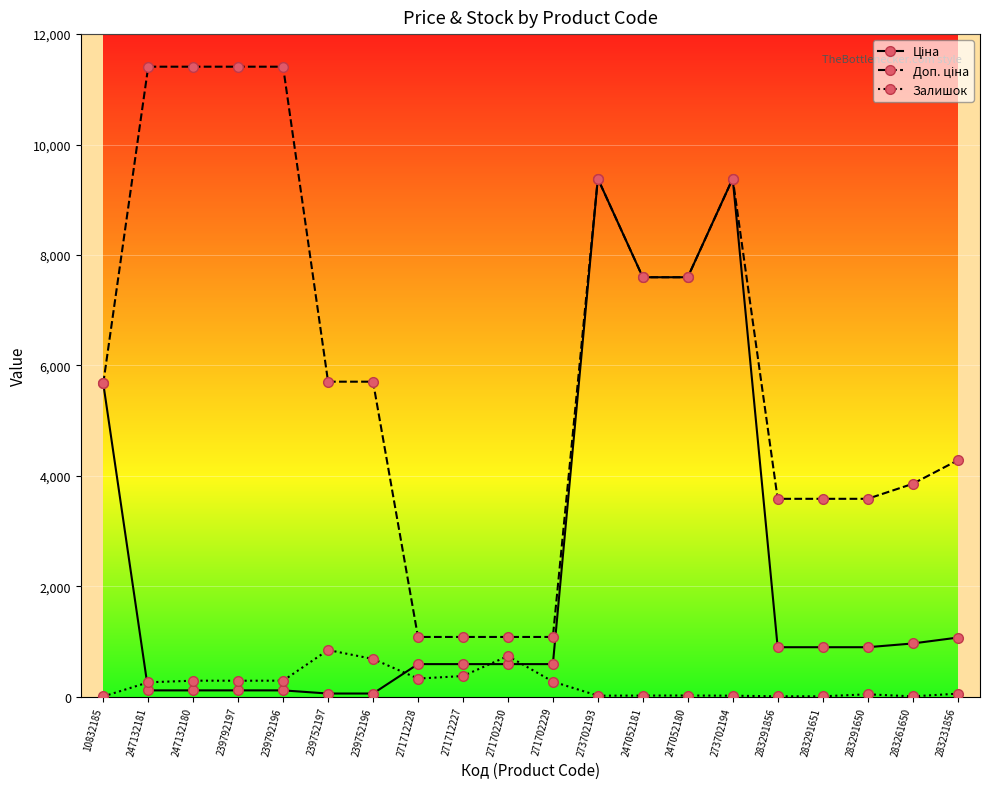

What is the spread (max minus min) of values at 247132180?

11295.9